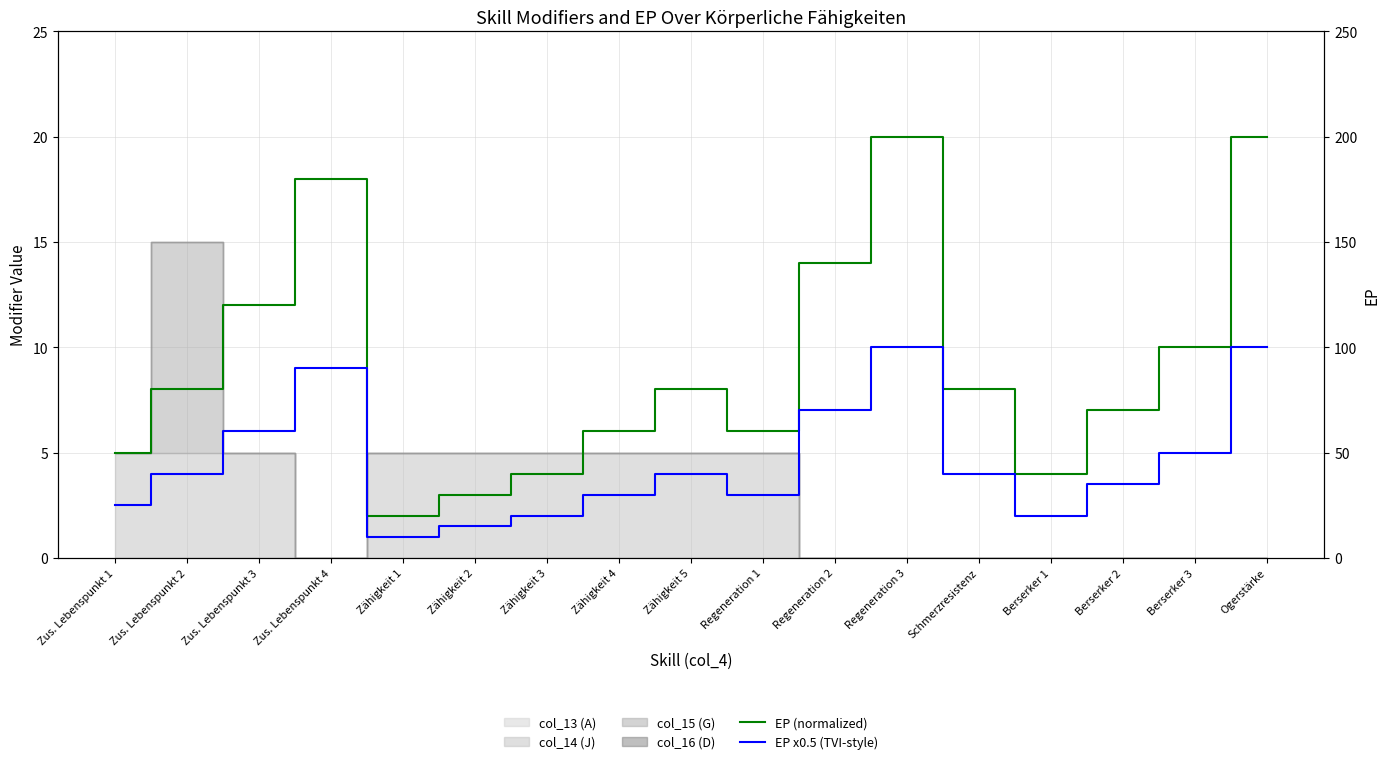

What is the difference between the highest and lowest values at Zähigkeit 4?

3.0